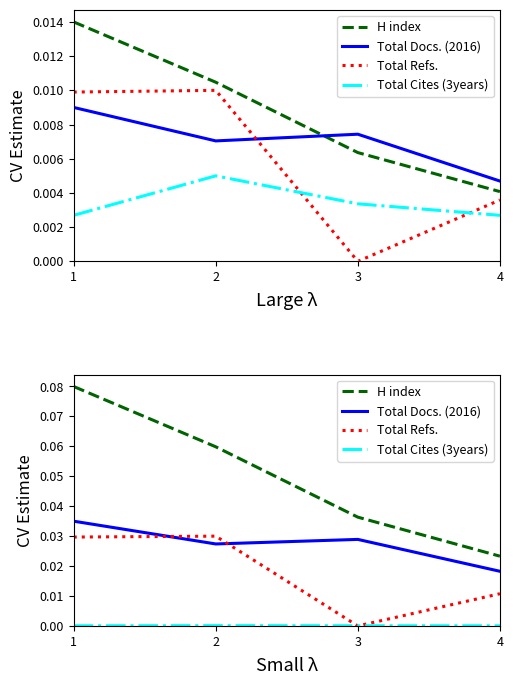

List the labels in order of Total Refs. value, largest first.

2, 1, 4, 3